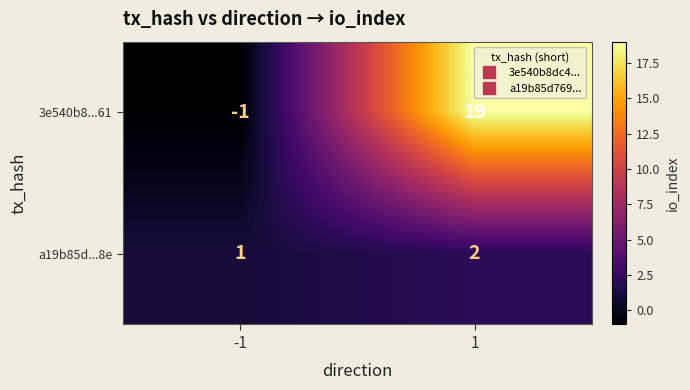

What is the approximate value of 3e540b8...61 at 1, to the nearest 5?

20